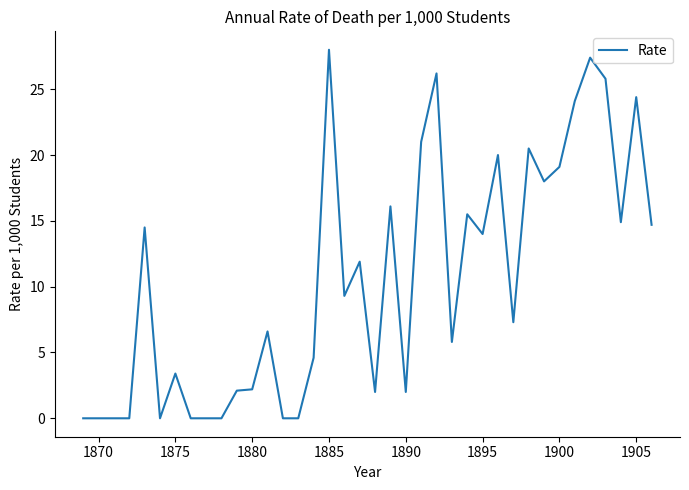

What is the greatest value displayed?

28.0